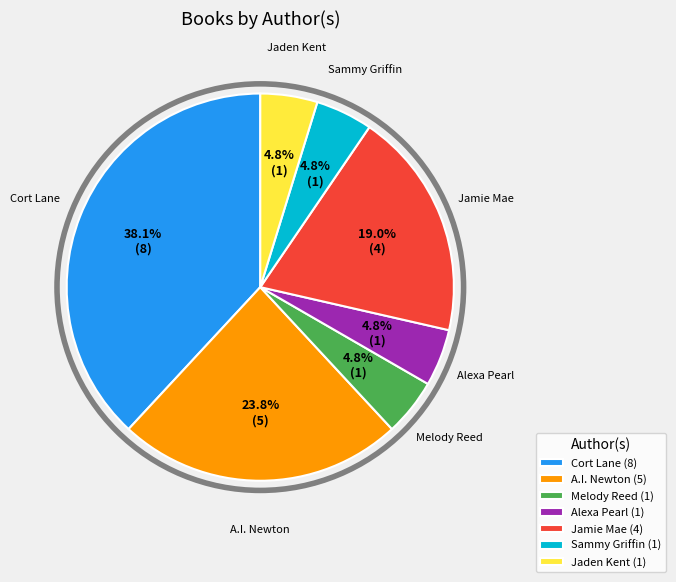

Which category has the biggest portion of the pie?

Cort Lane (8)